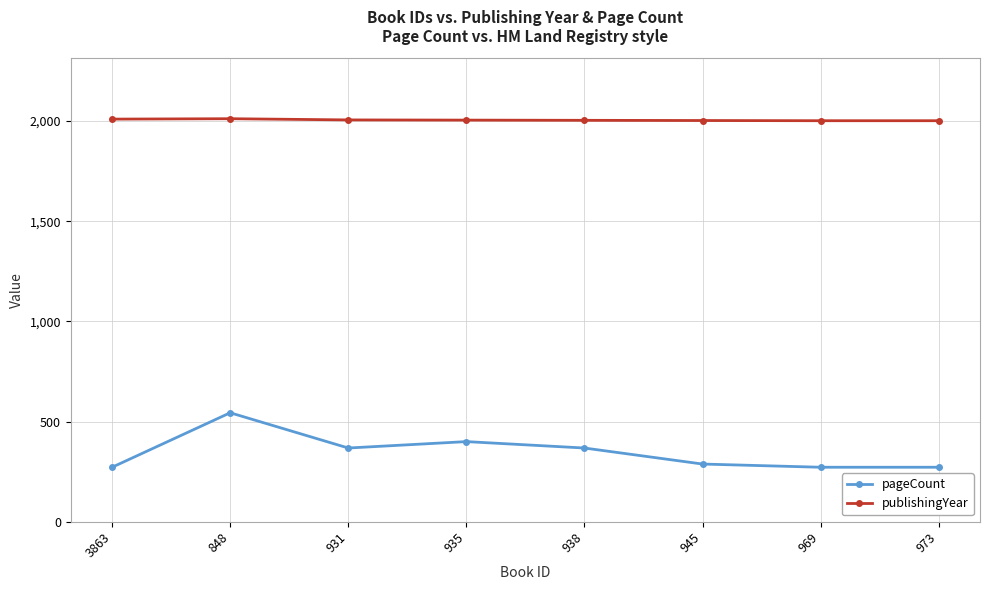

How many values in the publishingYear series are below 2005?

4